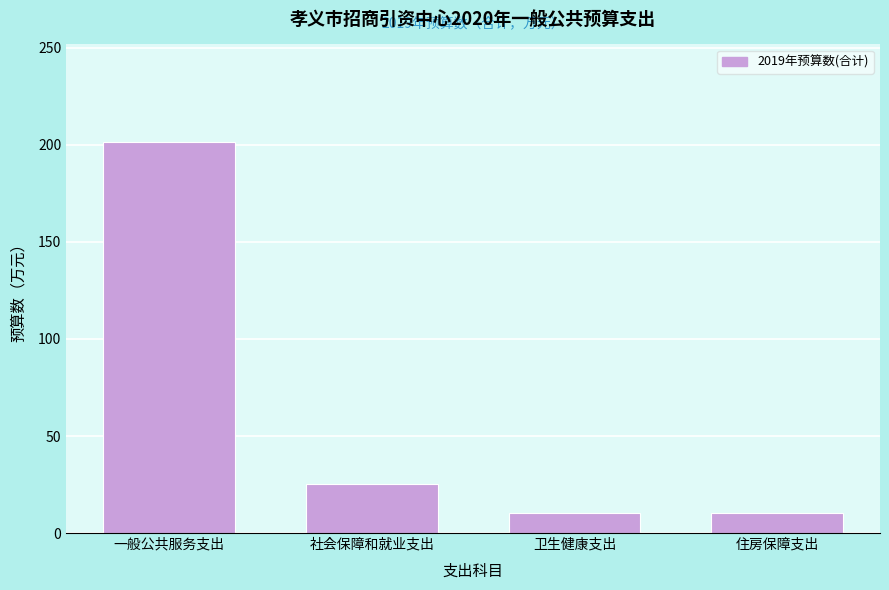

What is the label of the 1st bar from the left?

一般公共服务支出